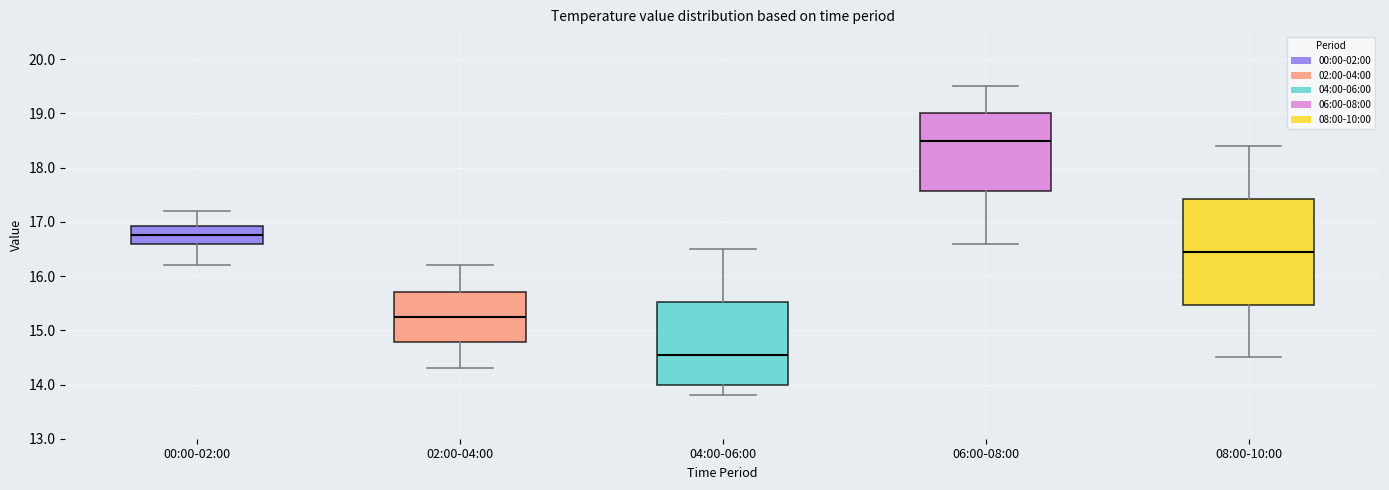

Reading left to right, read every box against the y-axis: the position of its median line, the range the box covers, and the ends of its whiskers. The values are not printed on the chart, so give them approximately, as read against the axis.

00:00-02:00: median 16.8, box 16.6 to 16.9, whiskers 16.2 to 17.2
02:00-04:00: median 15.3, box 14.8 to 15.7, whiskers 14.3 to 16.2
04:00-06:00: median 14.6, box 14.0 to 15.5, whiskers 13.8 to 16.5
06:00-08:00: median 18.5, box 17.6 to 19.0, whiskers 16.6 to 19.5
08:00-10:00: median 16.5, box 15.5 to 17.4, whiskers 14.5 to 18.4